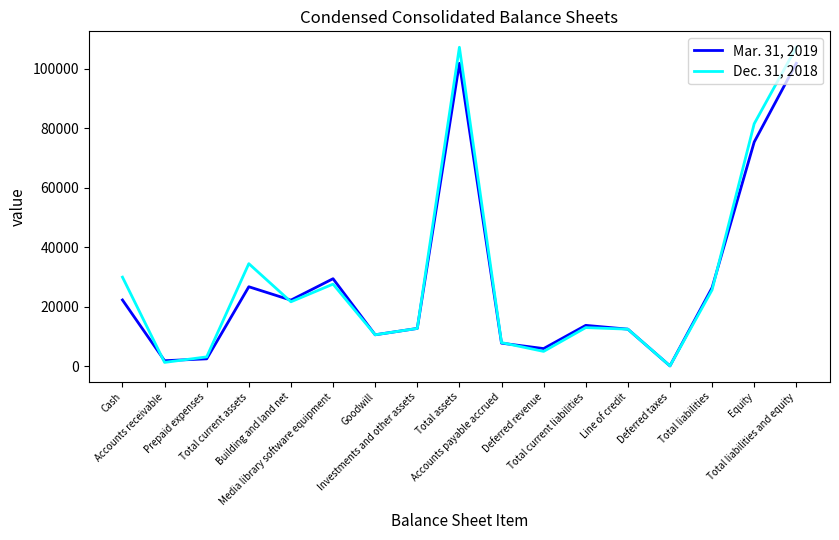

List the series in order of their peak value, lowest first.

Mar. 31, 2019, Dec. 31, 2018